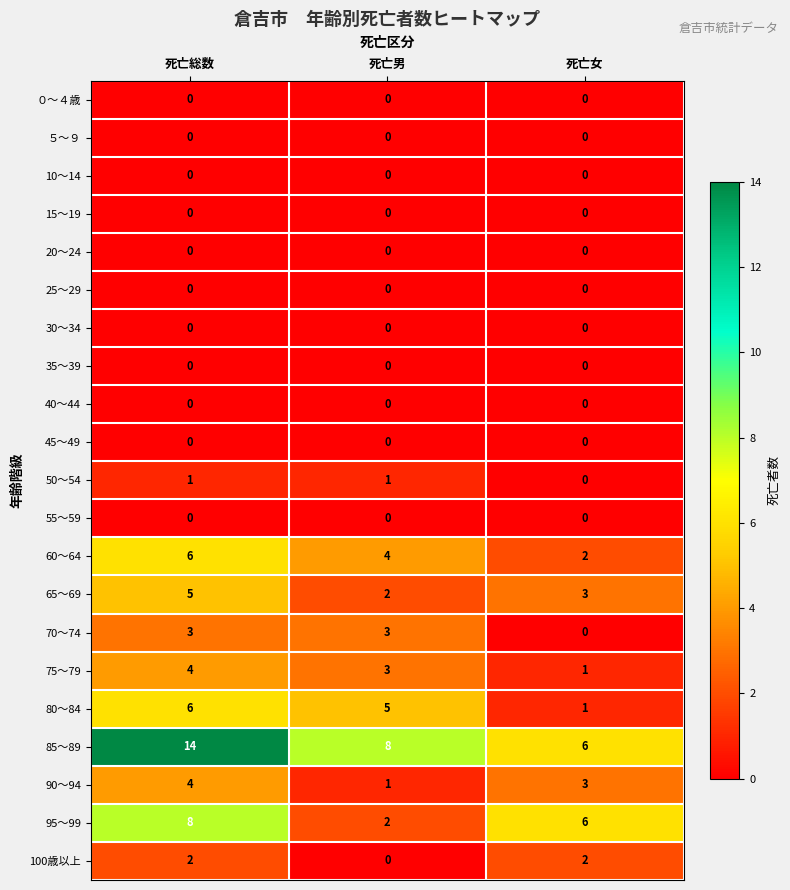

How many distinct data groups are displayed?

21